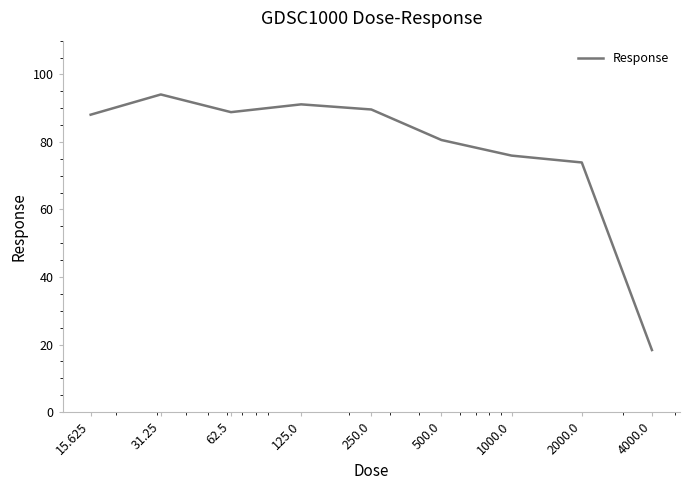

What is the average value?

77.8